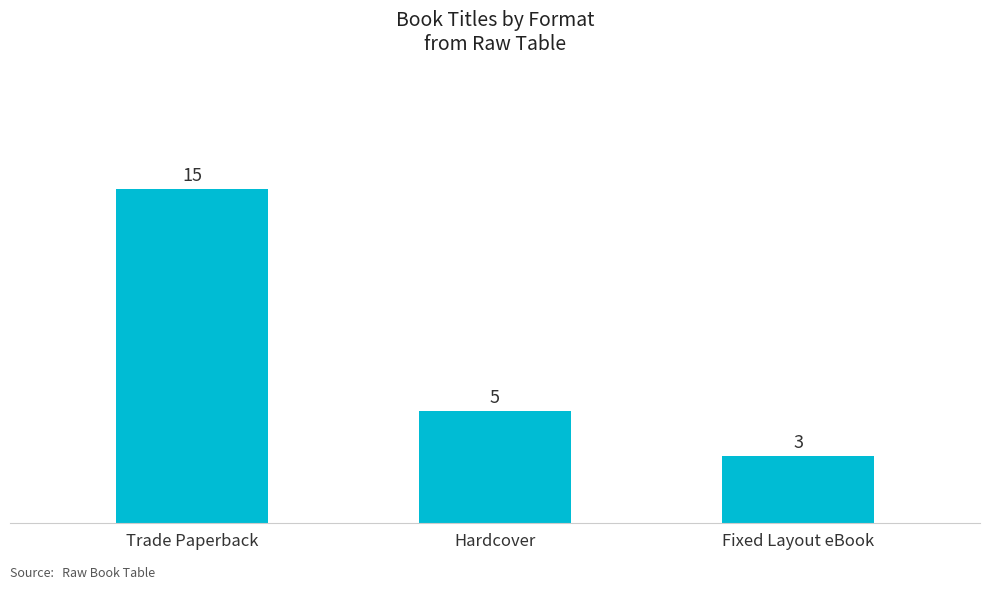

Reading right to left, what are all the values shown in this chart?

Fixed Layout eBook=3	Hardcover=5	Trade Paperback=15